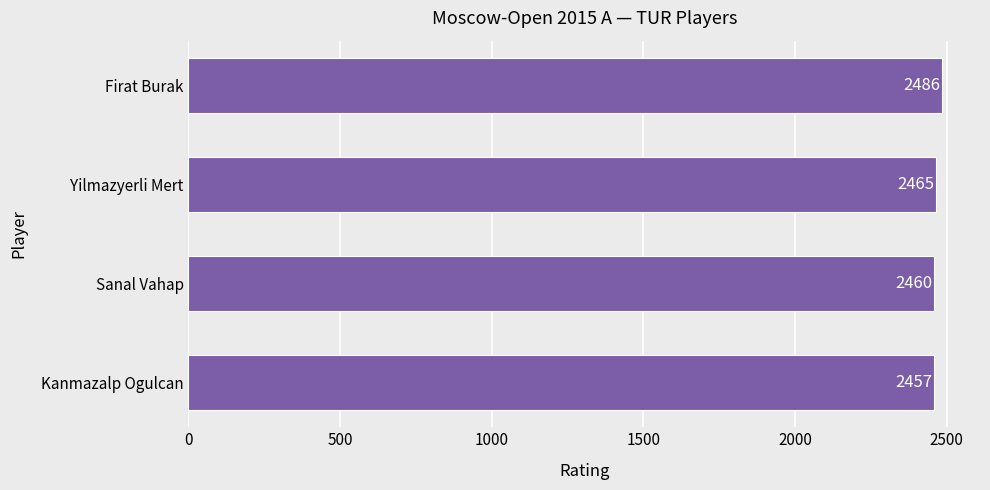

What is the maximum value shown in the chart?

2486